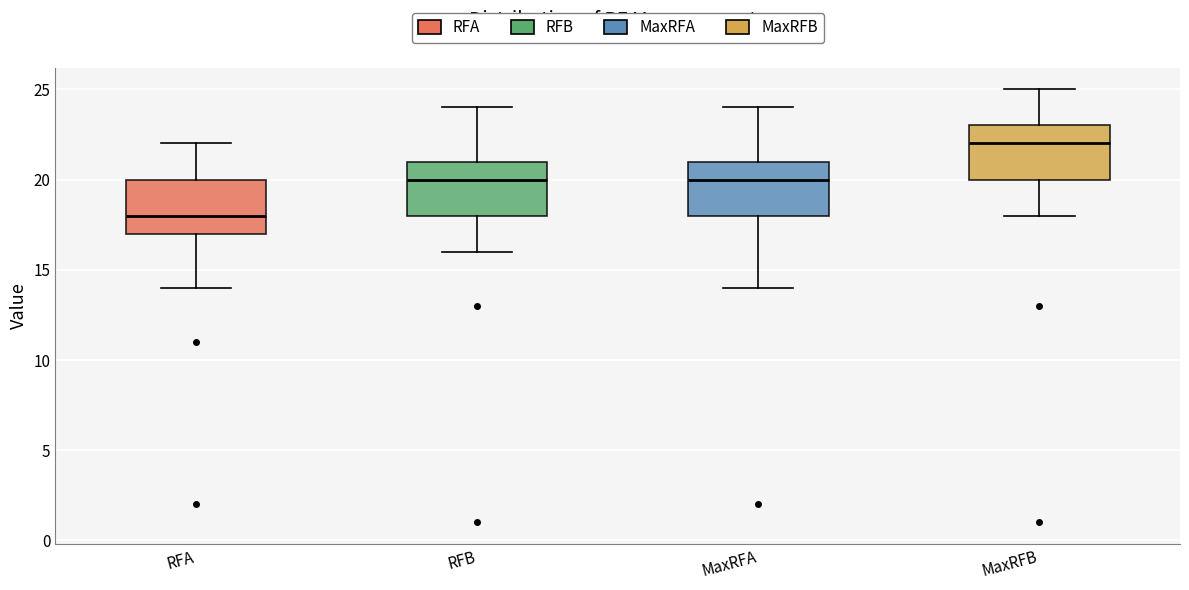

Reading left to right, transcribe this box plot: for each box, give where its median line is, the range the box spans, and where its two whiskers end, as read against the y-axis. The values are not printed on the chart, so give them approximately, as read against the axis.

RFA: median 18, box 17 to 20, whiskers 14 to 22
RFB: median 20, box 18 to 21, whiskers 16 to 24
MaxRFA: median 20, box 18 to 21, whiskers 14 to 24
MaxRFB: median 22, box 20 to 23, whiskers 18 to 25